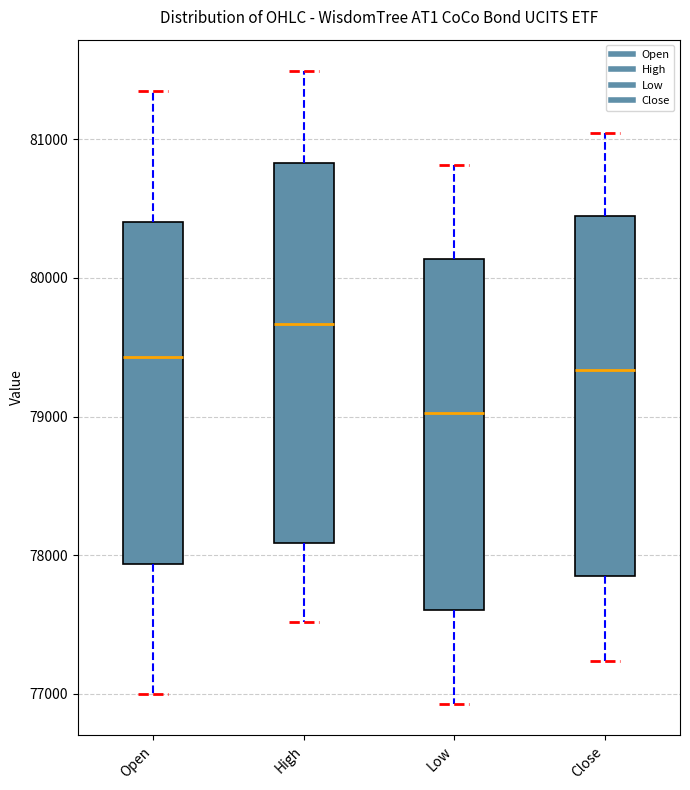

Reading left to right, transcribe this box plot: for each box, give where its median line is, the range the box spans, and where its two whiskers end, as read against the y-axis. The values are not printed on the chart, so give them approximately, as read against the axis.

Open: median 79400, box 77900 to 80400, whiskers 77000 to 81400
High: median 79700, box 78100 to 80800, whiskers 77500 to 81500
Low: median 79000, box 77600 to 80100, whiskers 76900 to 80800
Close: median 79300, box 77900 to 80400, whiskers 77200 to 81000